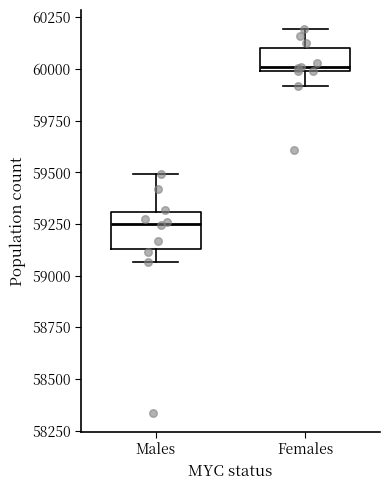

Where does the upper whisker of the box for Males end on the y-axis? The values are not printed on the chart, so give them approximately, as read against the axis.

59500